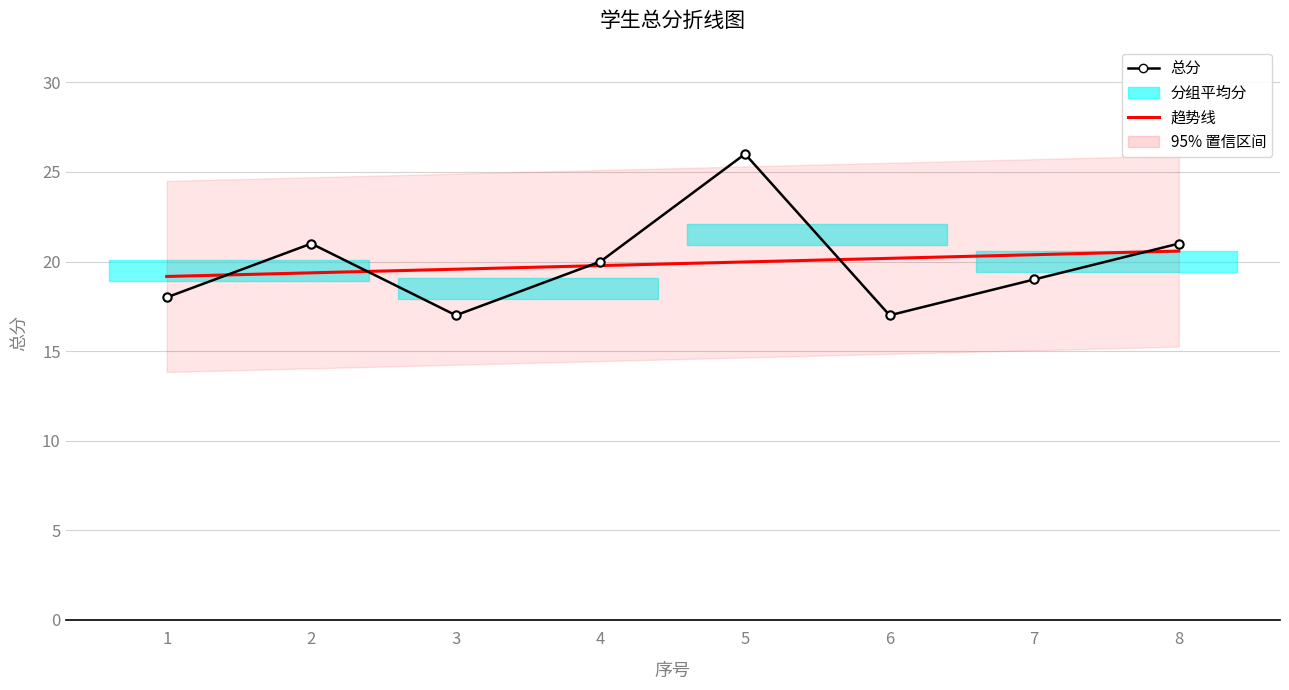

Reading left to right, extract all data points from this chart.

总分: 1=18.0	2=21.0	3=17.0	4=20.0	5=26.0	6=17.0	7=19.0	8=21.0
趋势线: 1=19.2	2=19.4	3=19.6	4=19.8	5=20.0	6=20.2	7=20.4	8=20.6